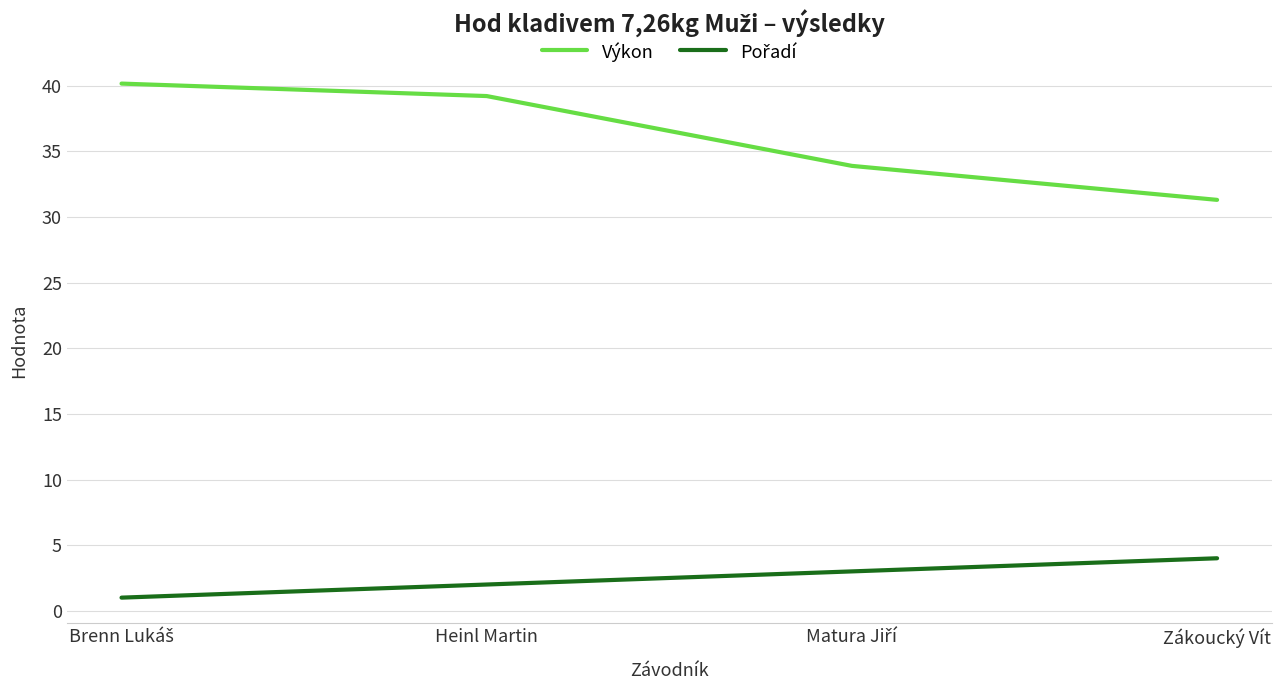

What is the sum of all Výkon values?

144.6